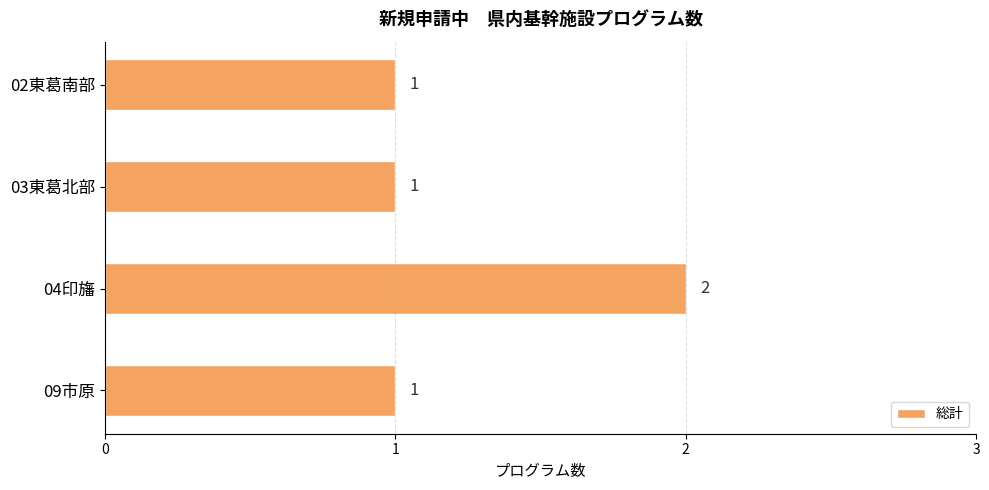

Approximately how many times larger is the value at 03東葛北部 compared to 04印旛?

0.5